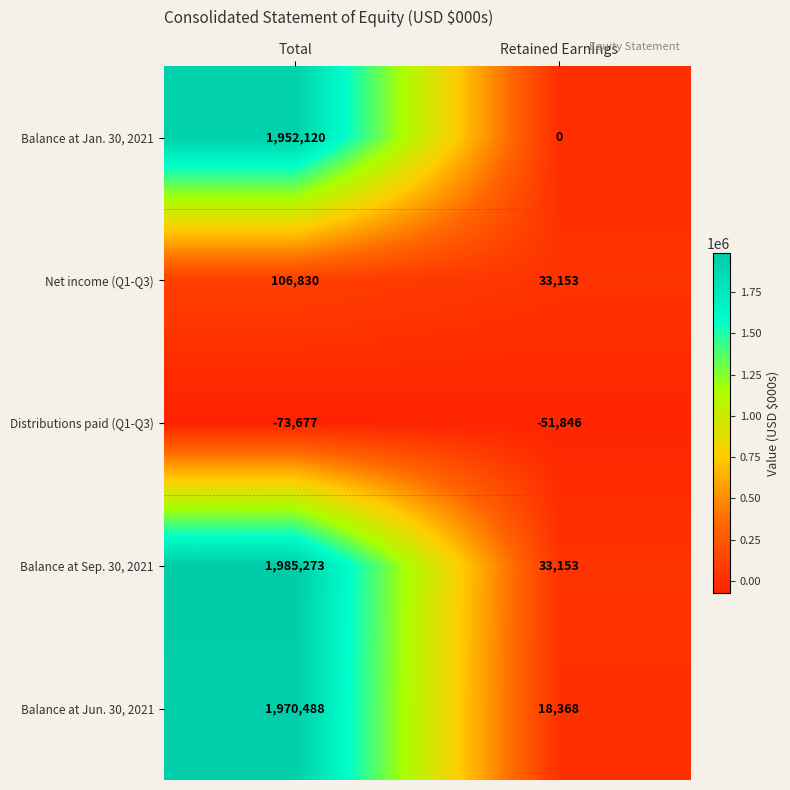

What value does the Net income (Q1-Q3) series have at Retained Earnings?

33153